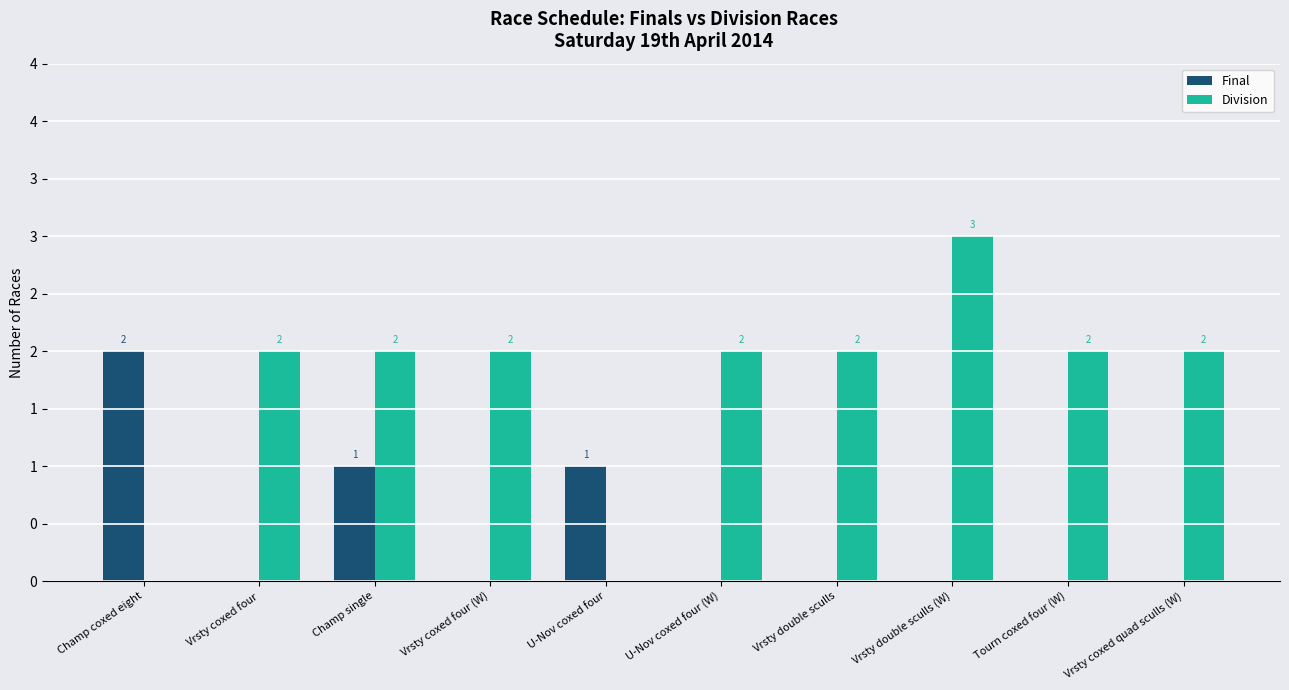

Read the Division value at Vrsty double sculls (W).

3